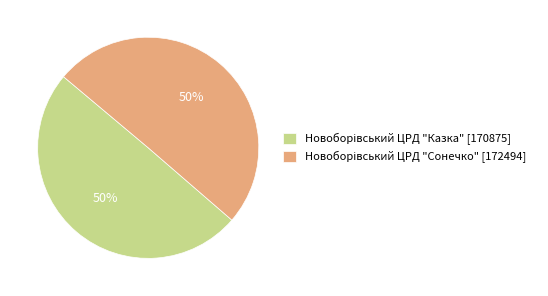

How many segments does this pie chart have?

2